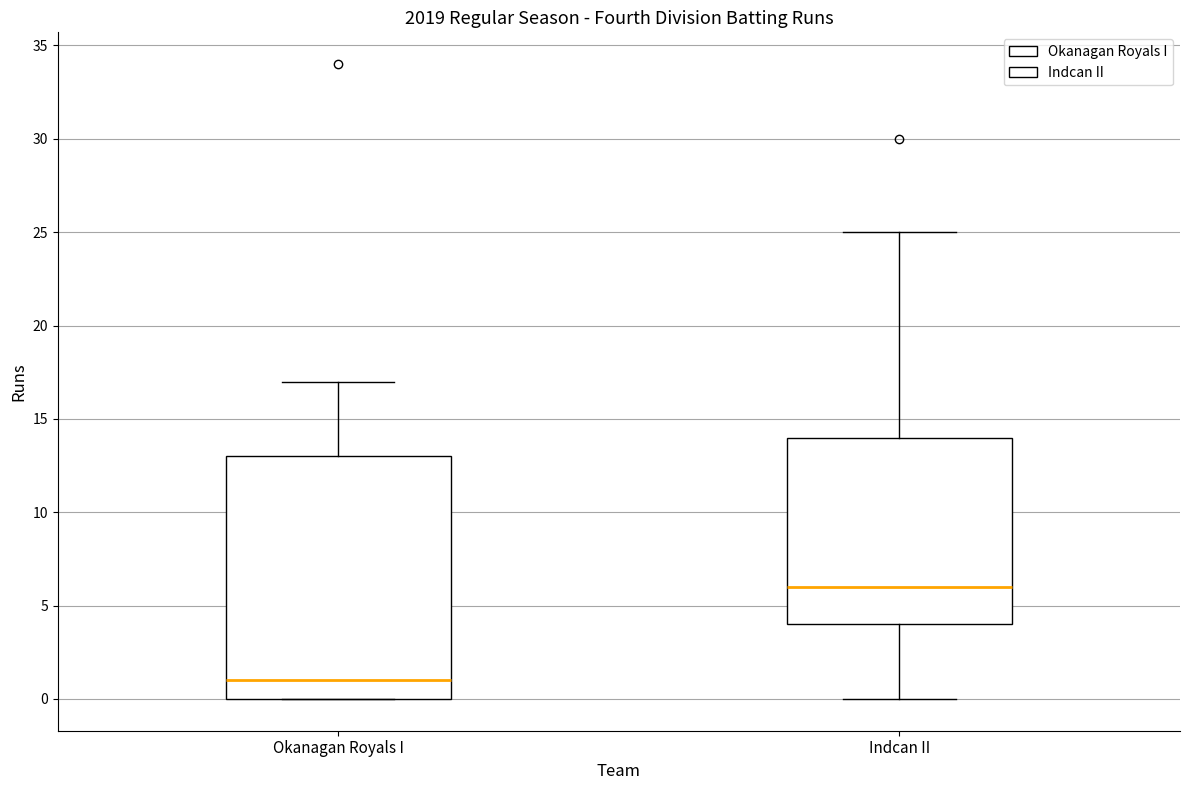

Comparing the boxes themselves (not the whiskers), which one is the tallest?

Okanagan Royals I